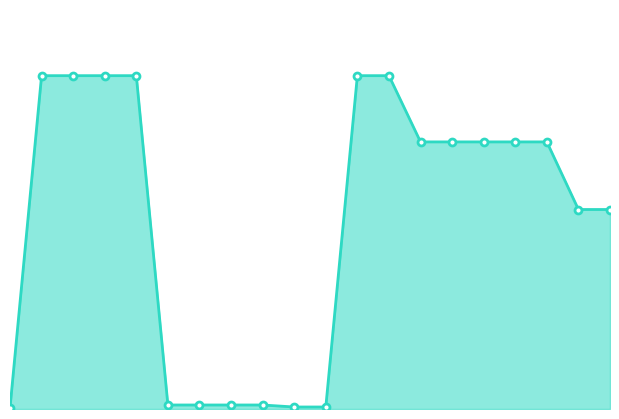

True or false: the data has more than 0 interior local peaks.

False